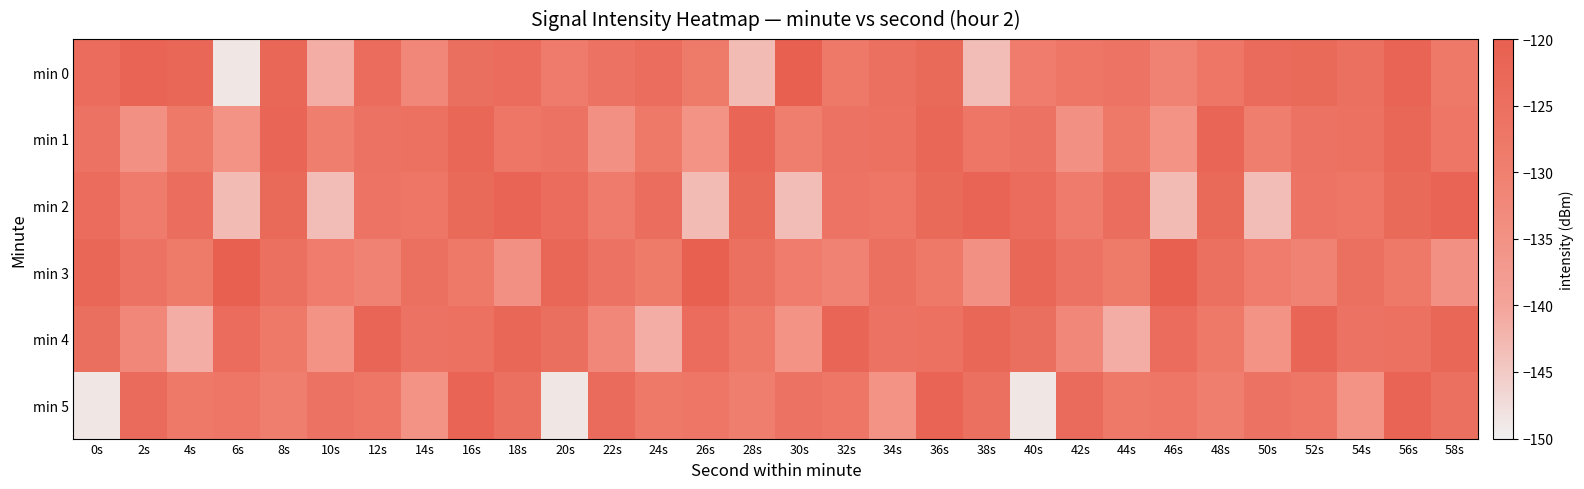

What is the total value across all series at 50s?

-786.9